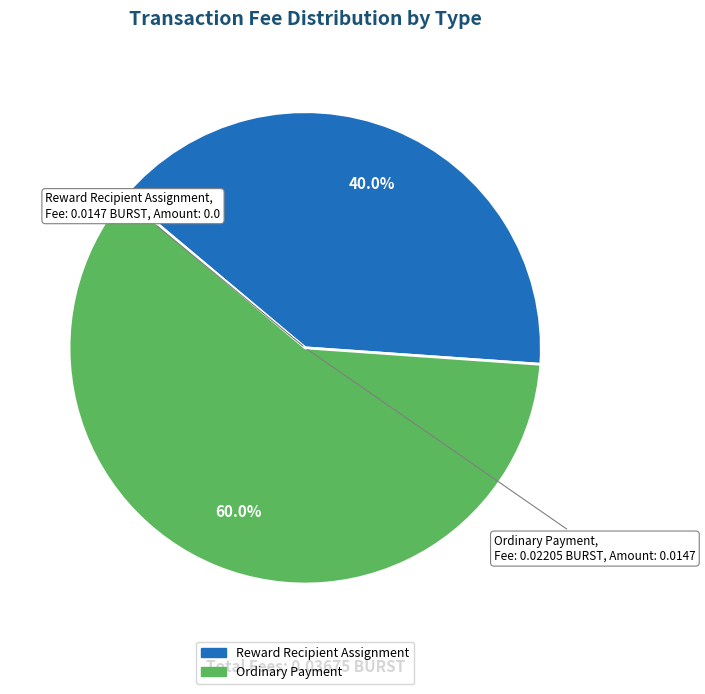

Is there a majority slice in this chart?

Yes